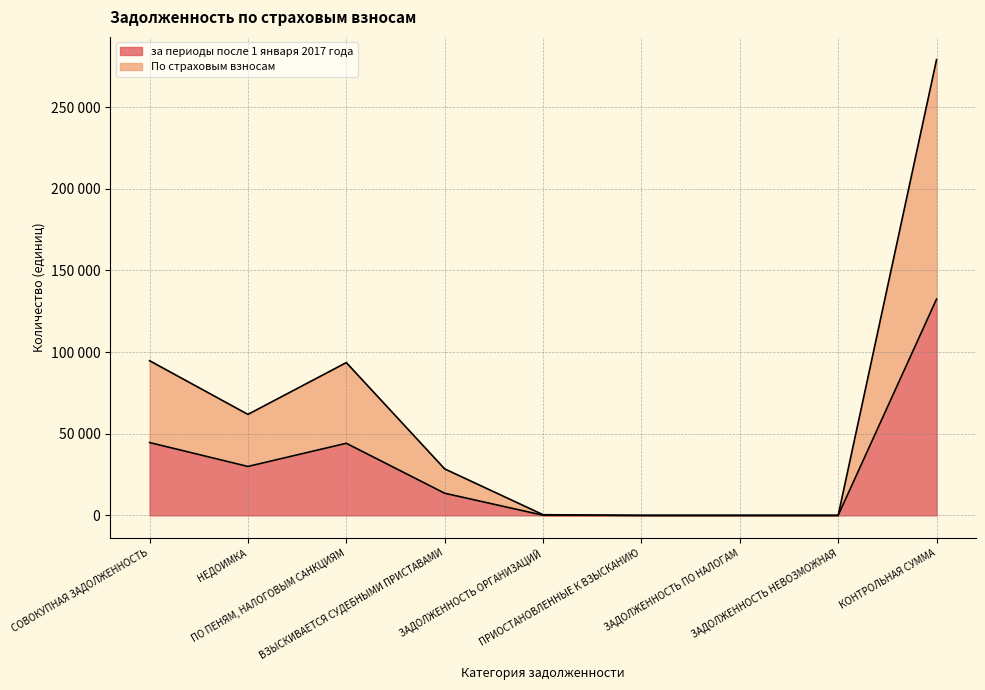

The value of По страховым взносам at ЗАДОЛЖЕННОСТЬ НЕВОЗМОЖНАЯ is 0. True or false?

True